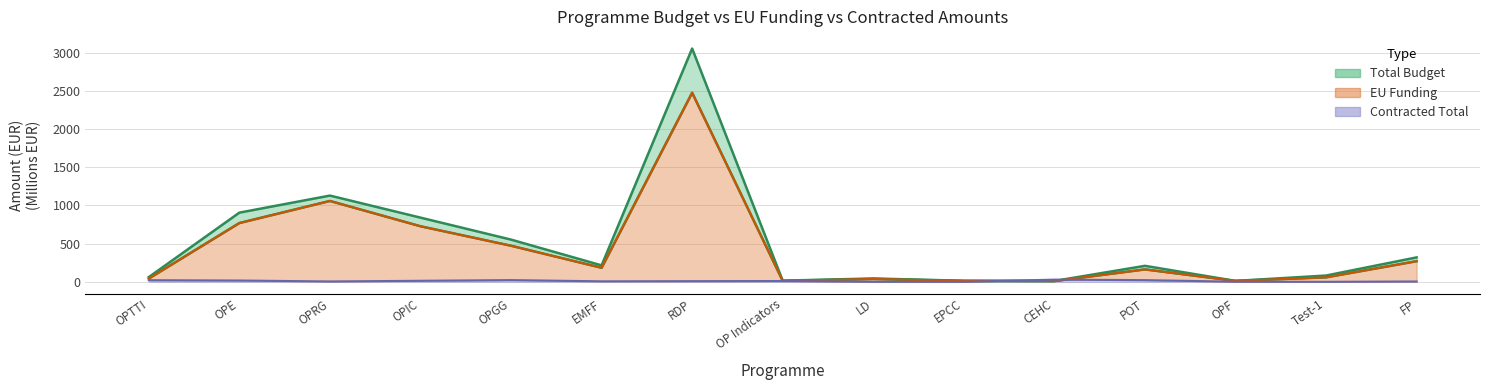

What is the average value of the EU Funding series?

420.4